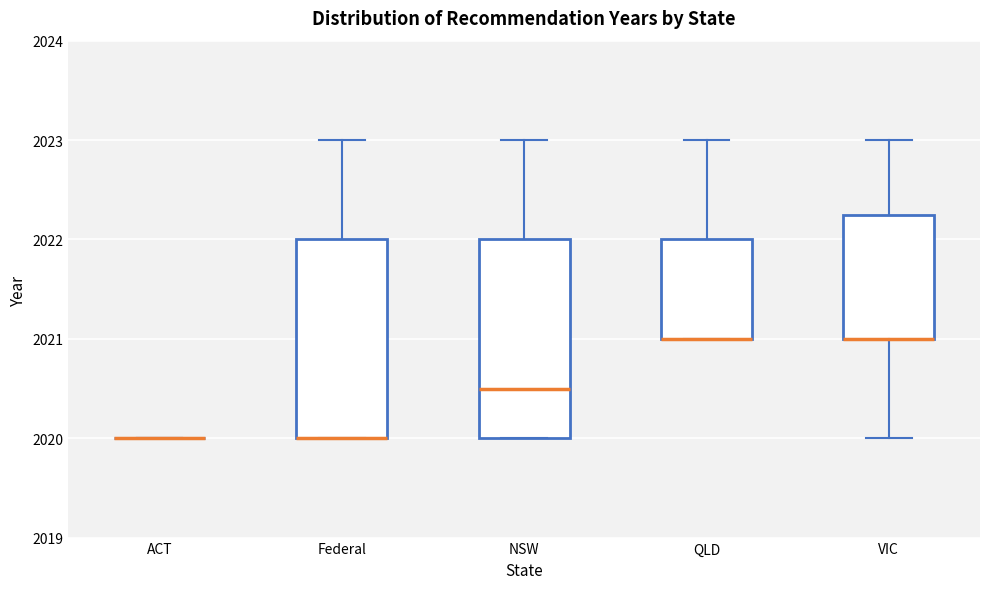

Where does the upper whisker of the box for Federal end on the y-axis? The values are not printed on the chart, so give them approximately, as read against the axis.

2023.0